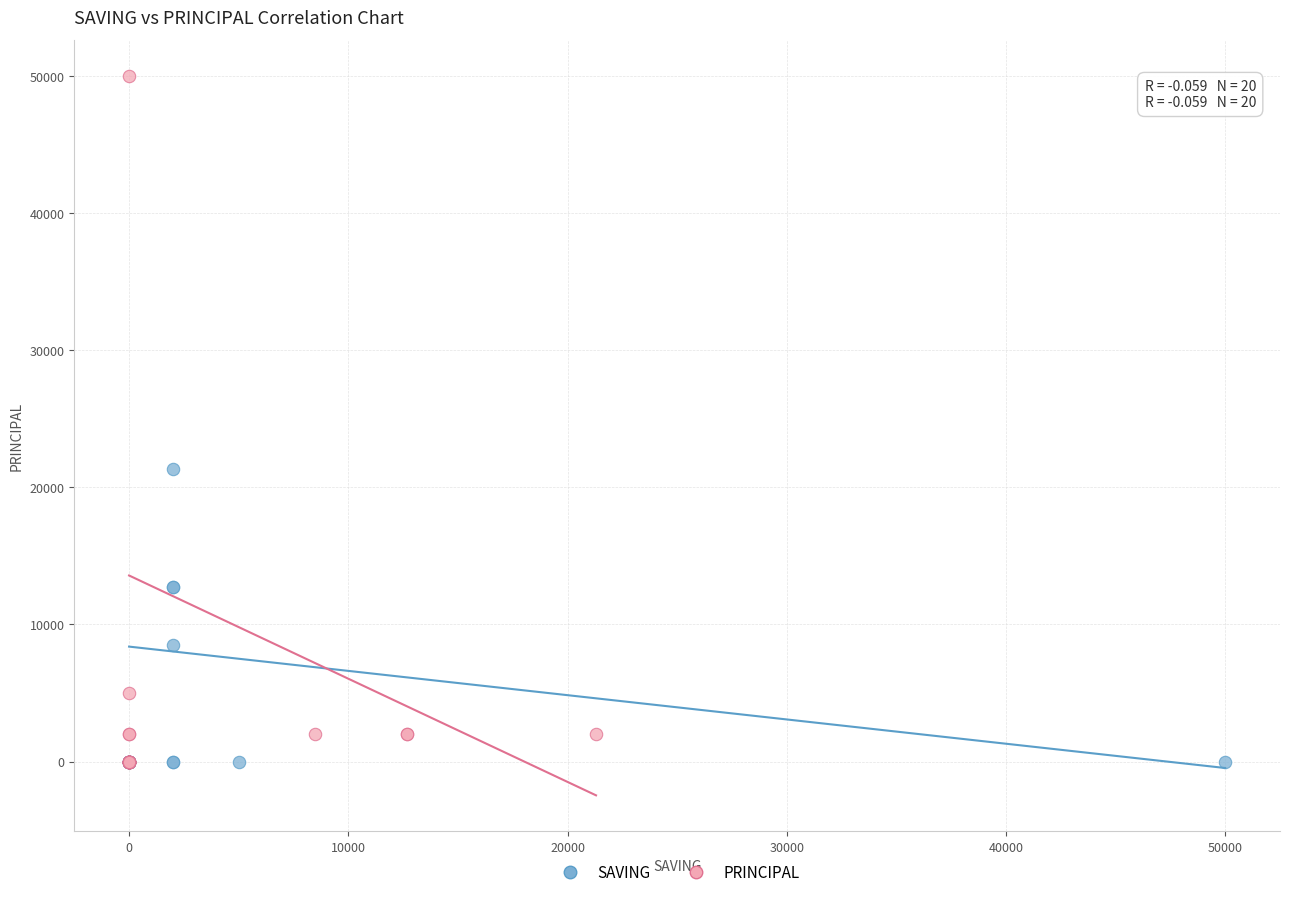

Which series has the widest spread of Y values?

PRINCIPAL